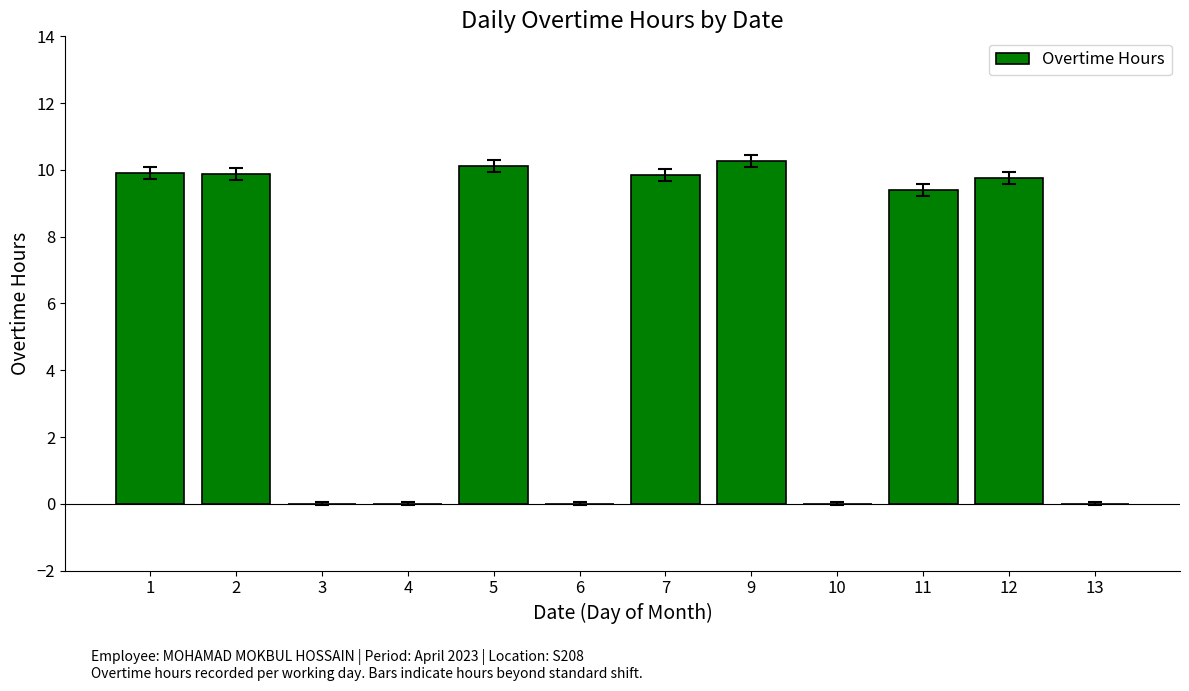

Count the number of values greater than 9.

7